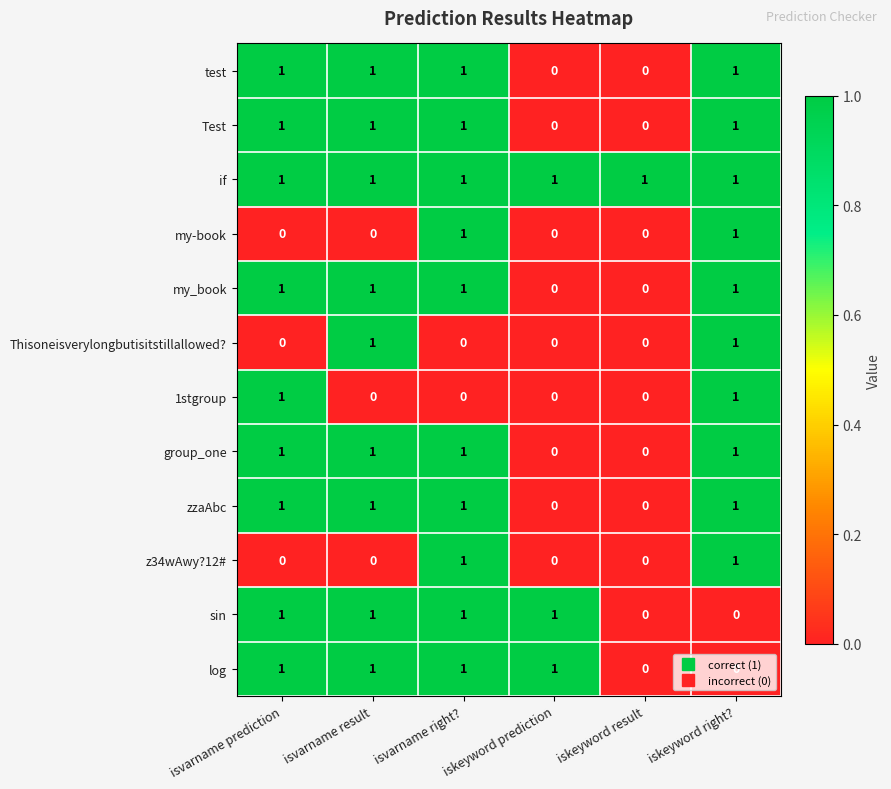

At how many categories does at least one series exceed 0?

6